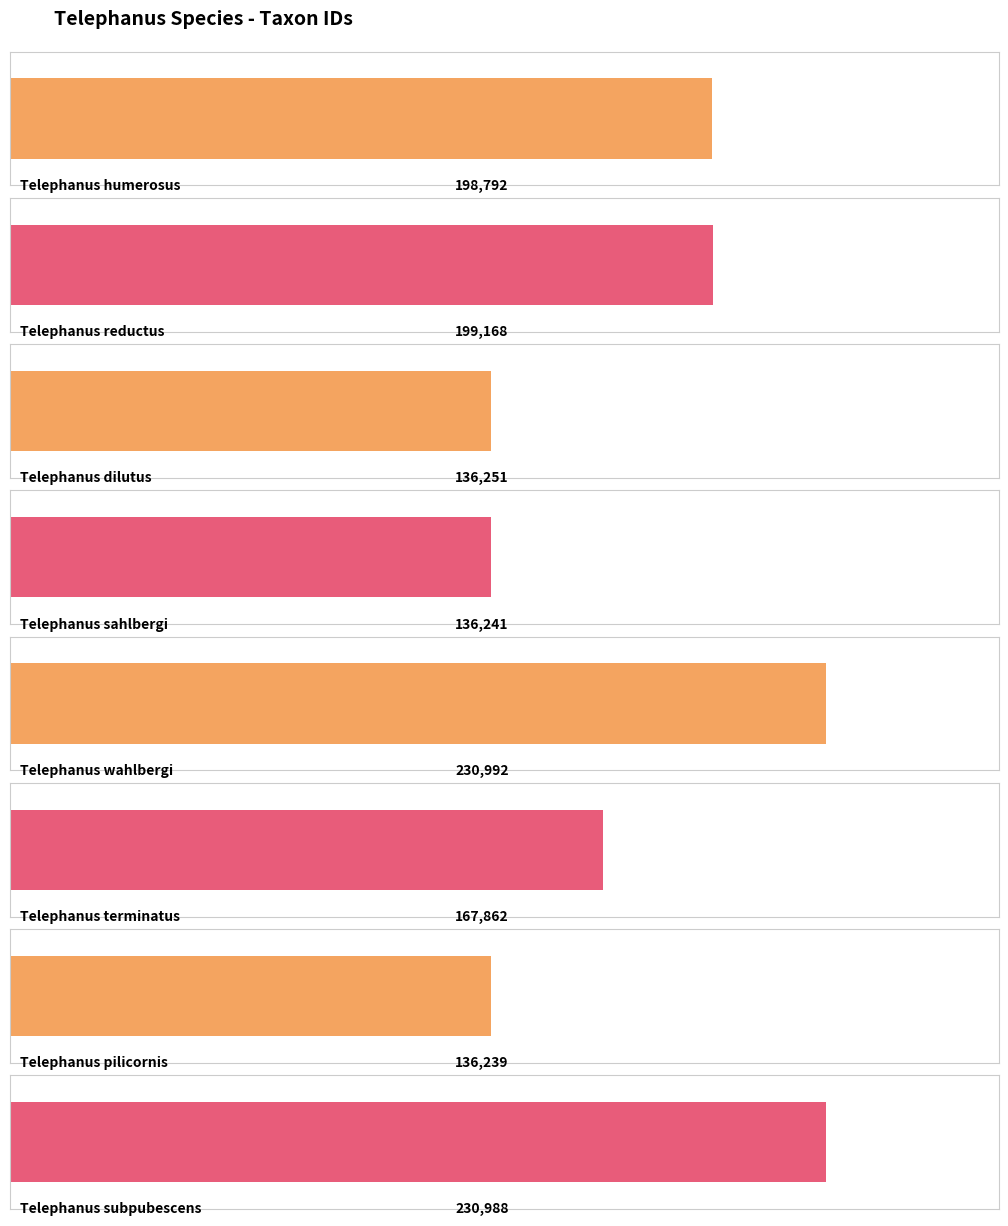

What is the label of the 4th bar from the right?

Telephanus wahlbergi